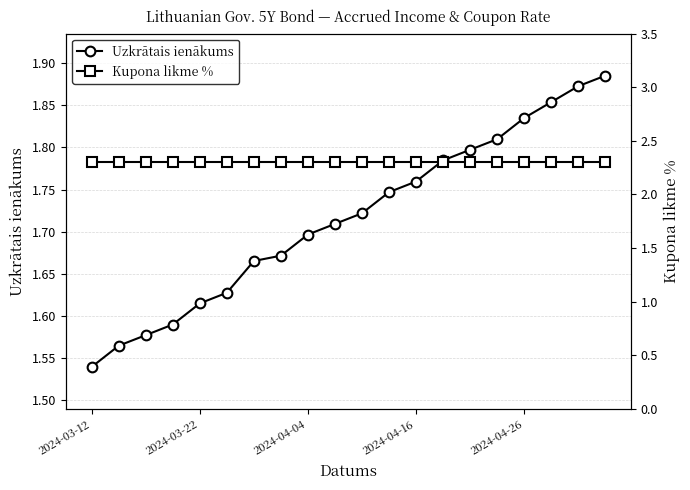

At which label is Uzkrātais ienākums closest to 1?

2024-03-12